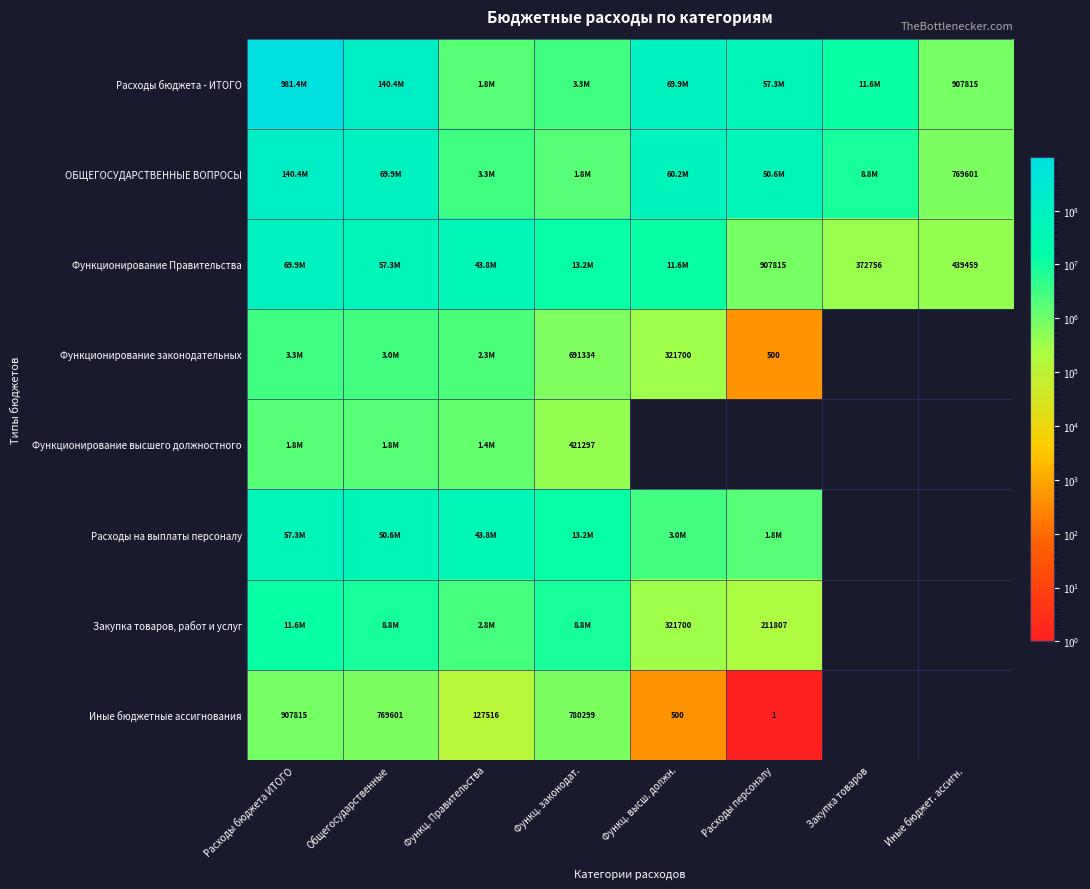

What is the greatest value displayed?

981437199.8